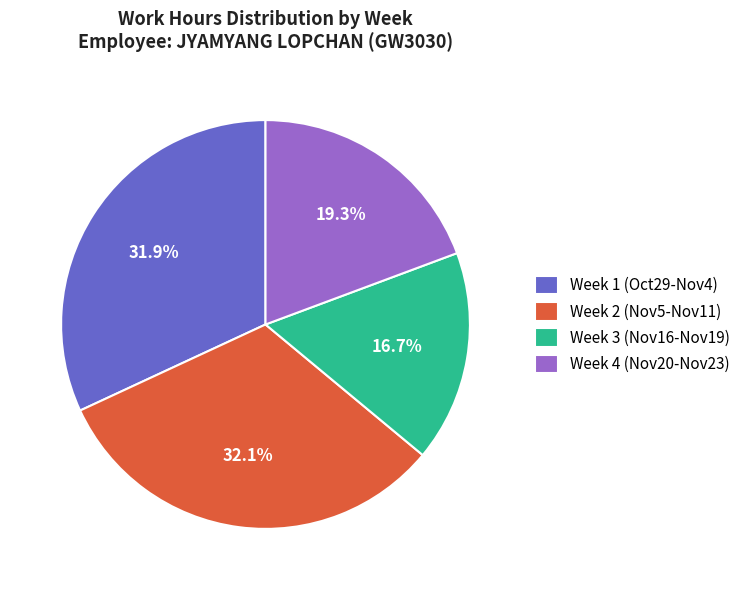

Does any single category account for the majority?

No